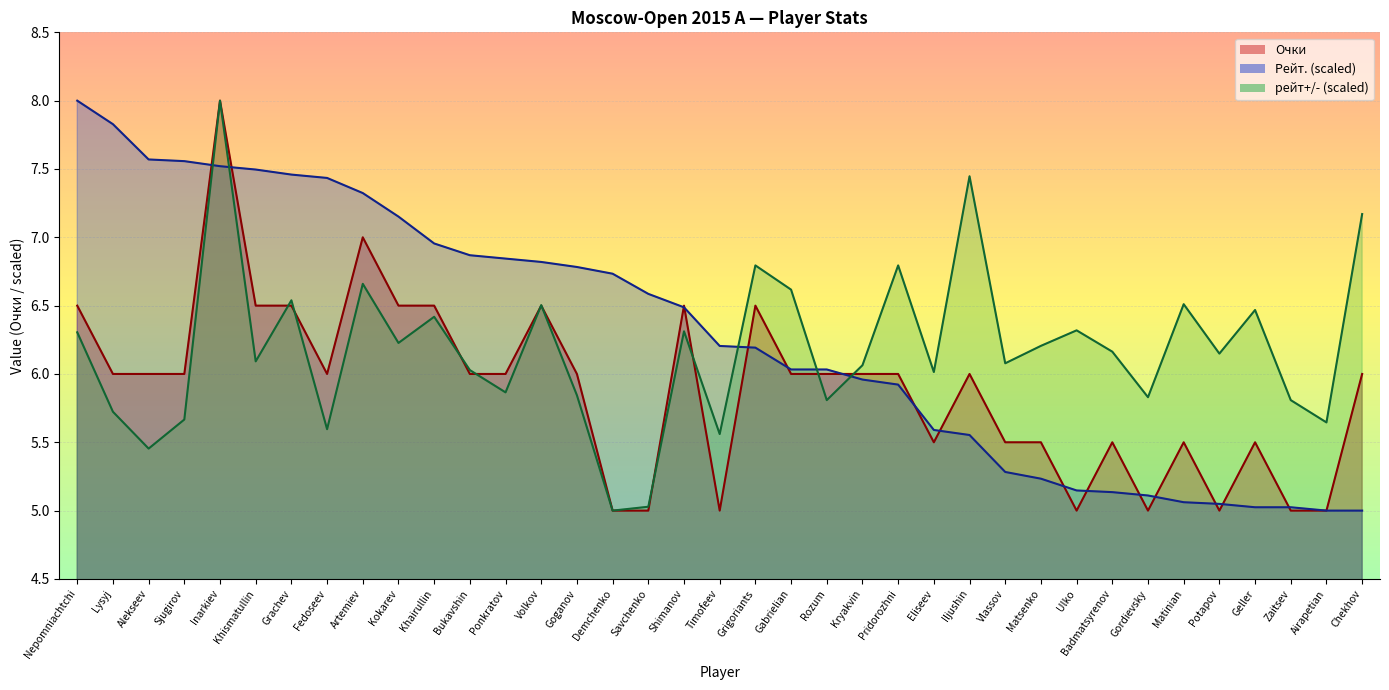

Which series changed the most between Demchenko and Shimanov?

Очки